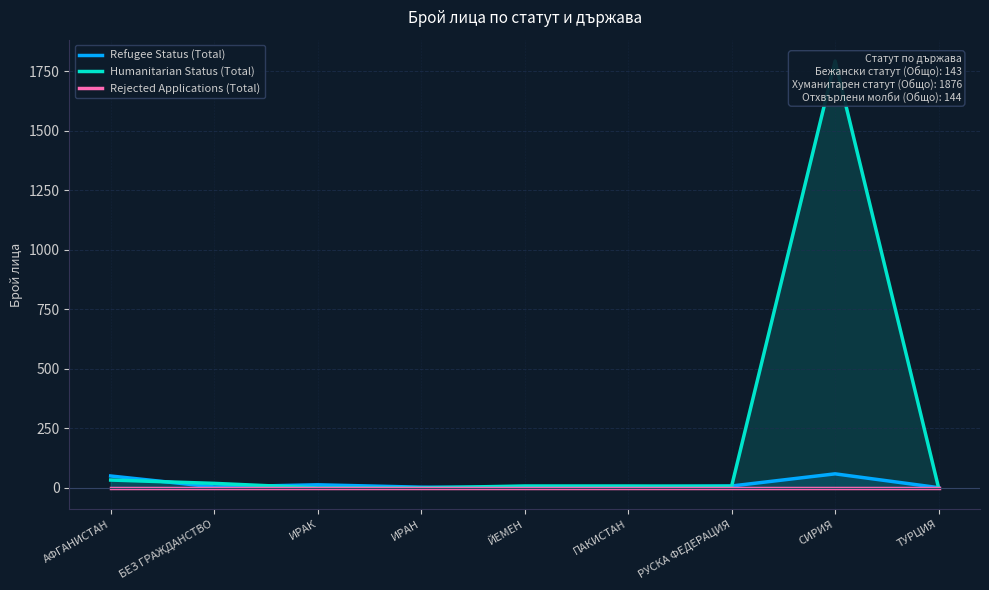

What is the value of the Refugee Status (Total) point at the 4th from the left?

3